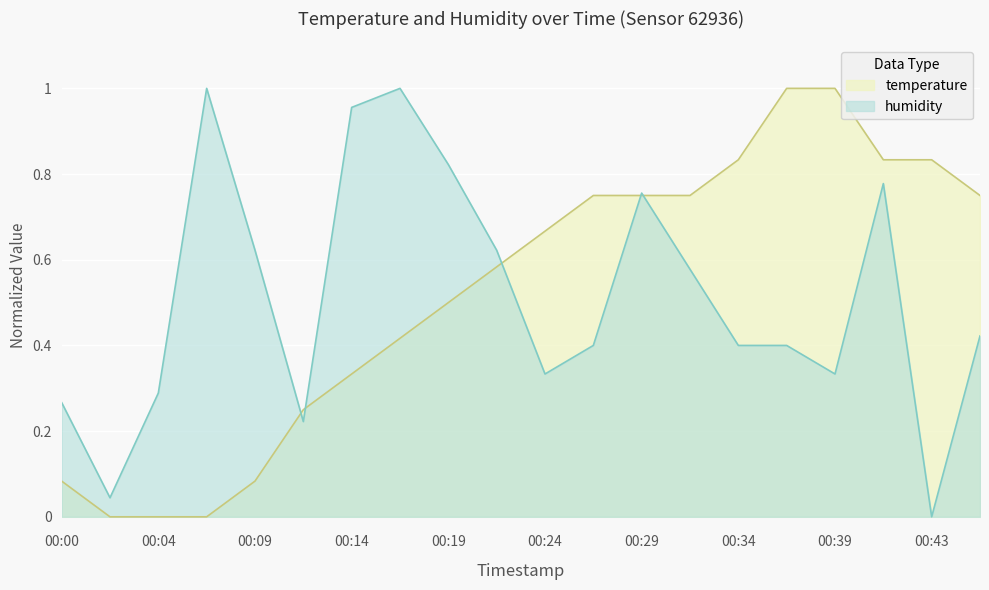

True or false: temperature has a value of 0.6 at 00:21.

True